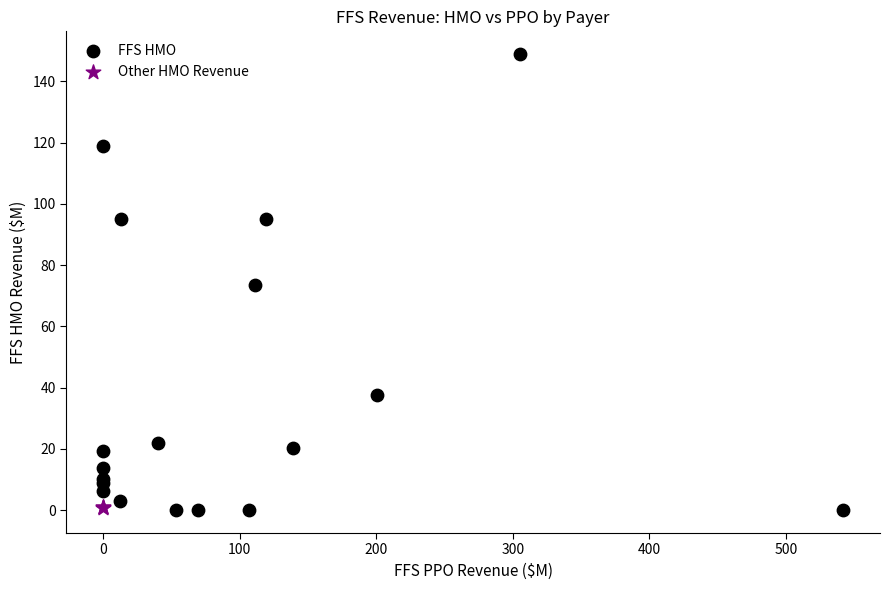

Which series reaches the maximum Y coordinate?

FFS HMO